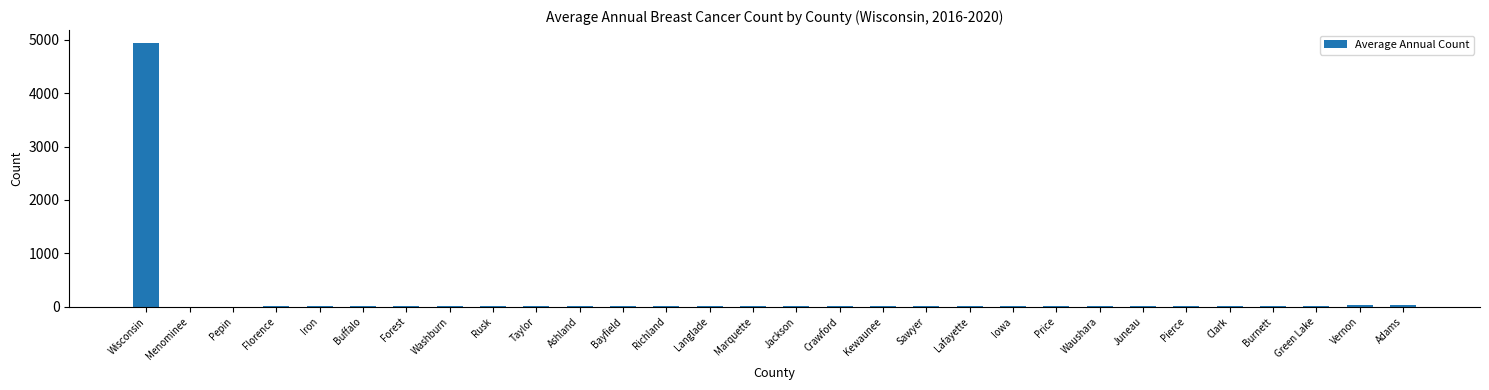

What is the greatest value displayed?

4937